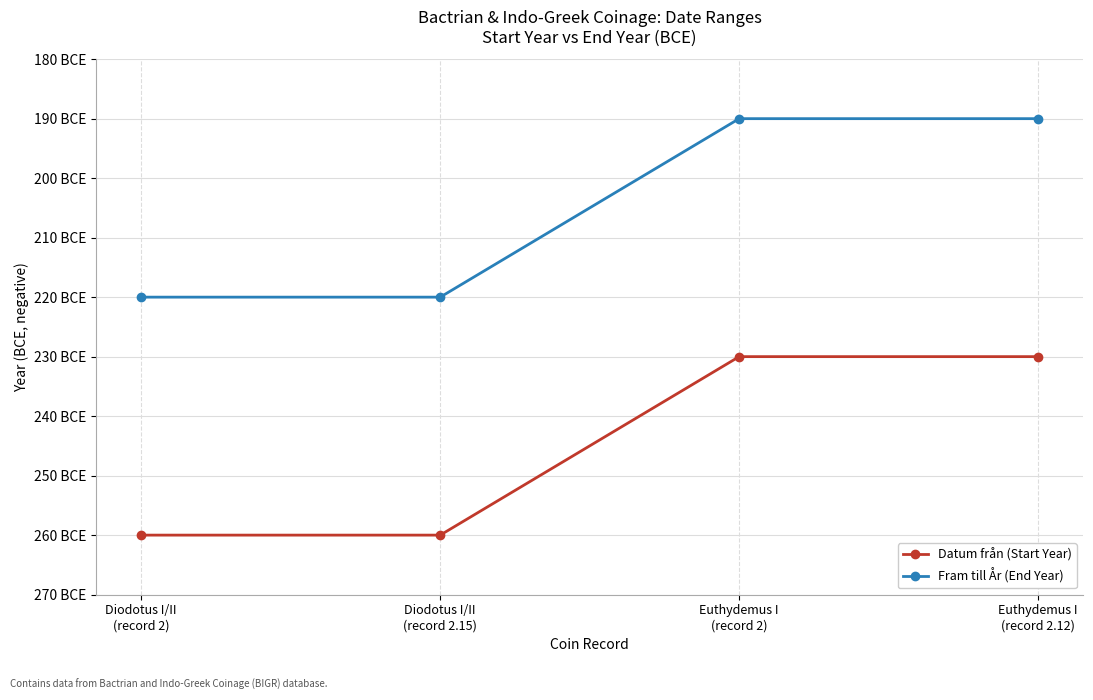

Which series changed the most between Diodotus I/II
(record 2.15) and Euthydemus I
(record 2)?

Datum från (Start Year)